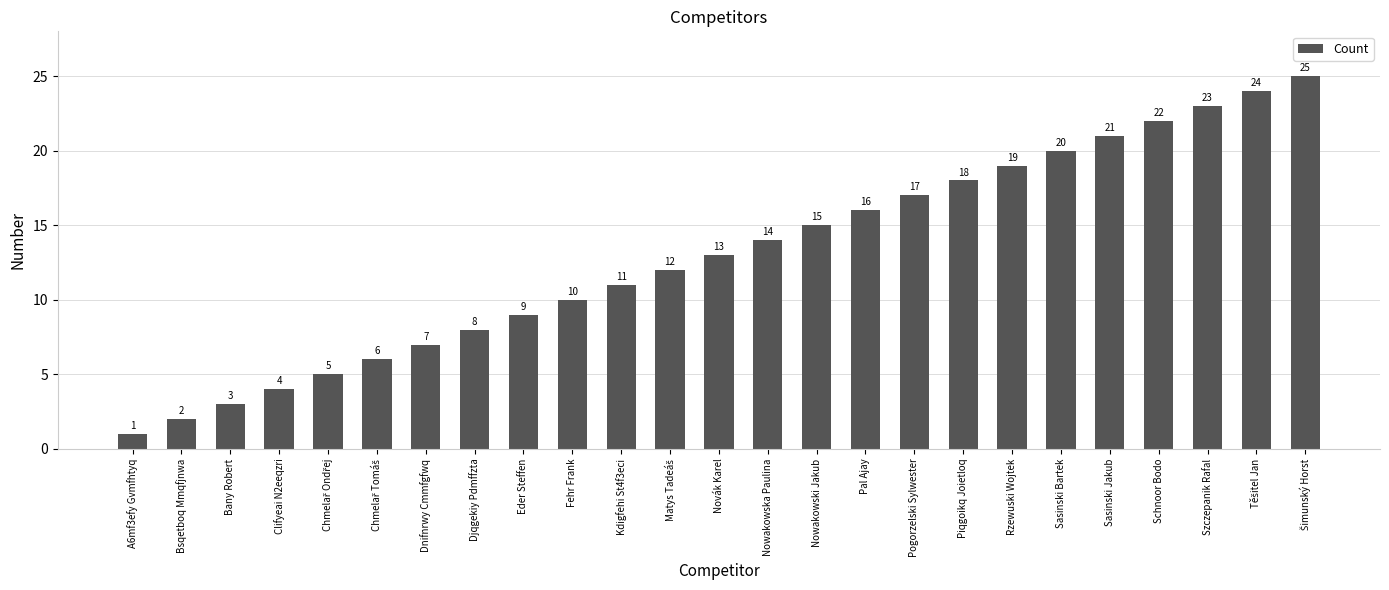

What is the sum of all values?

325